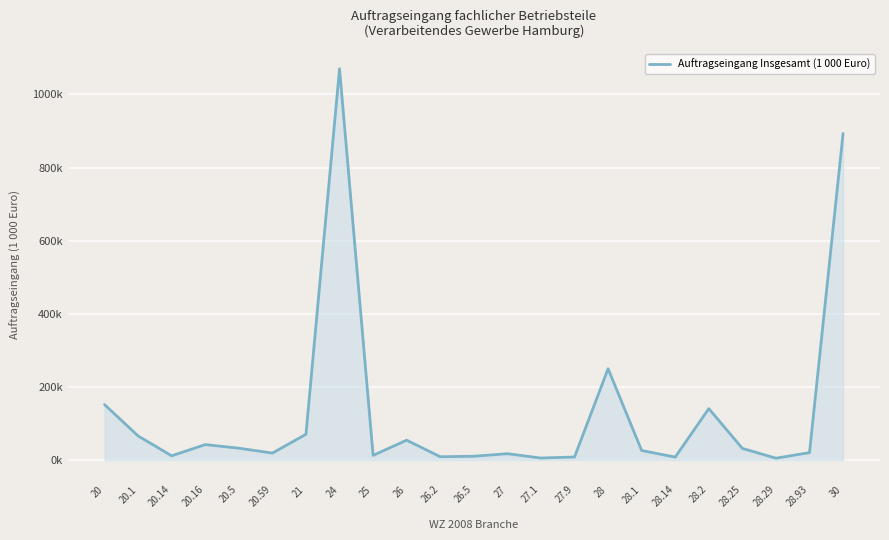

Reading left to right, what are all the values shown in this chart?

151609.6	65767.7	11407.1	42112.7	32292.0	18813.7	70282.3	1070266.5	12631.9	54188.5	8856.9	10207.9	17221.8	5324.6	8161.2	249651.4	25824.7	7890.5	140589.1	31679.1	4901.9	20127.2	893286.6